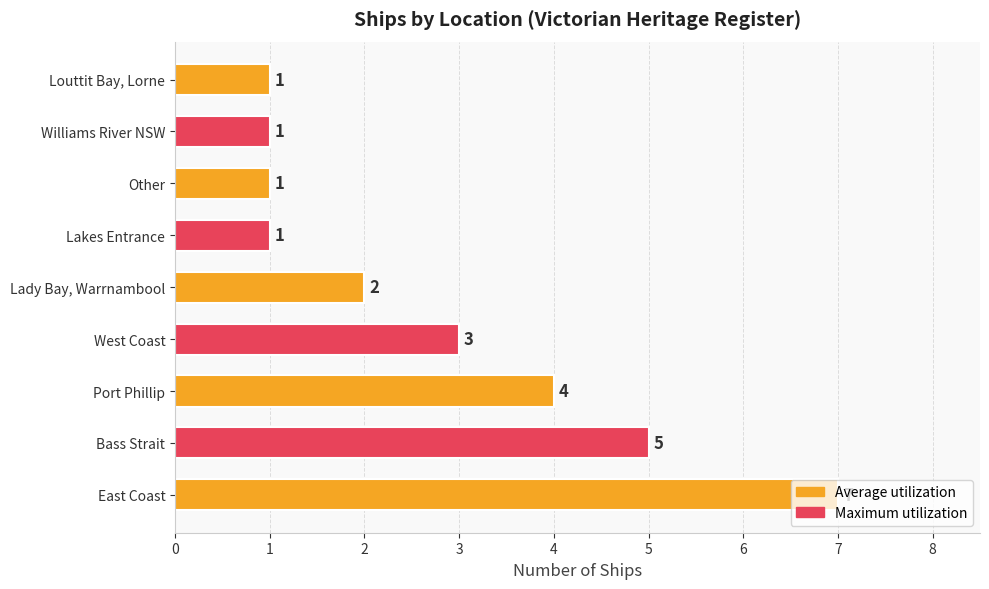

The value at Louttit Bay, Lorne is 1. True or false?

True